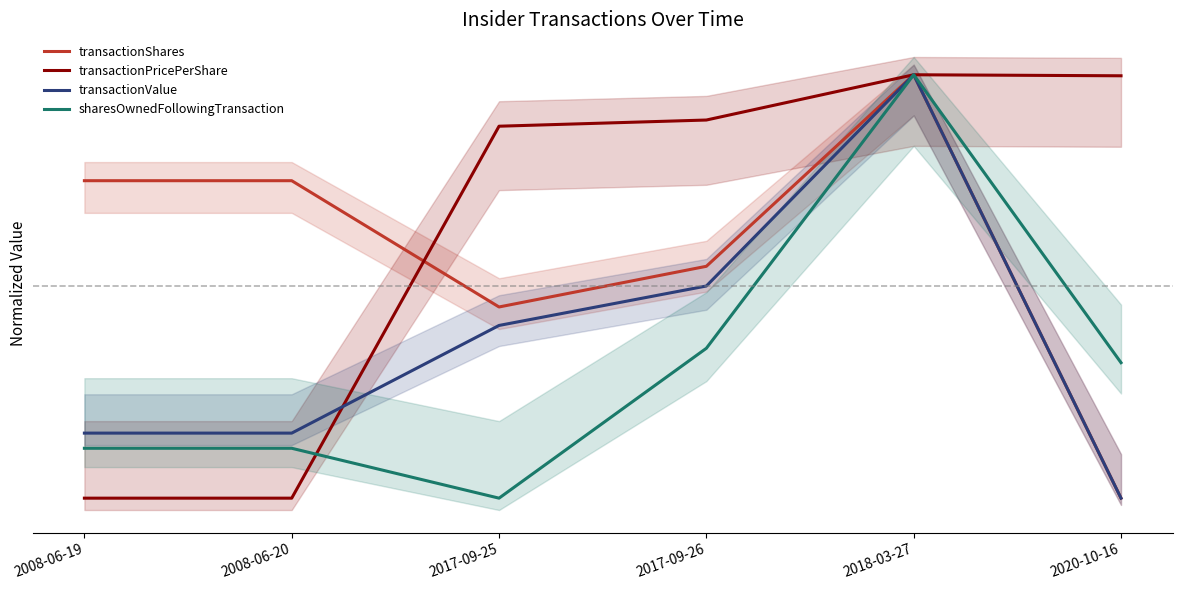

How many data points in transactionValue are above 0?

5